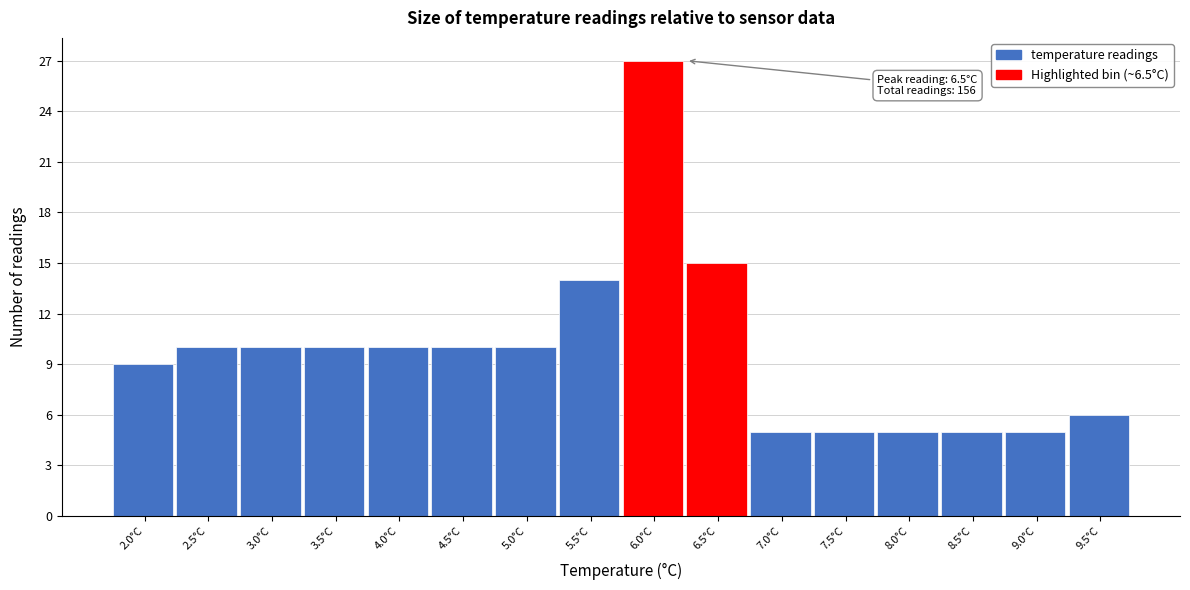

Reading left to right, list all the values displayed in this chart.

9	10	10	10	10	10	10	14	27	15	5	5	5	5	5	6